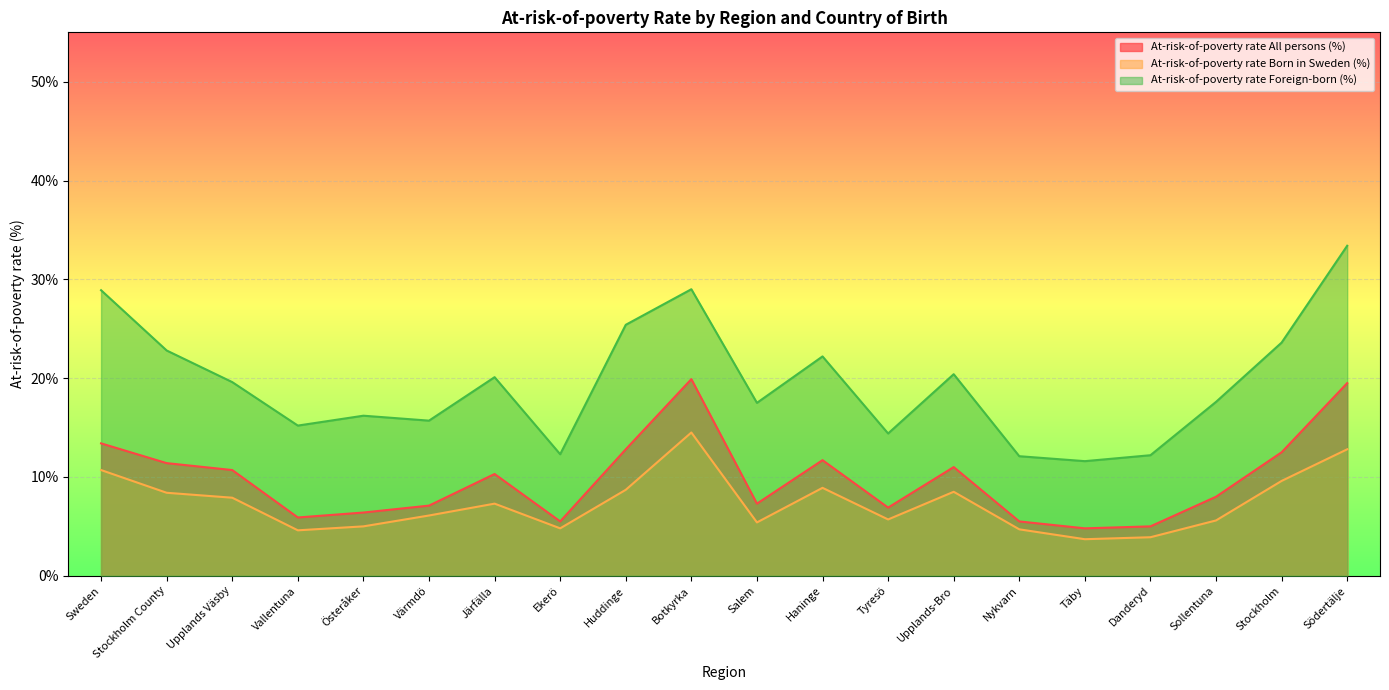

At which label is At-risk-of-poverty rate Born in Sweden (%) closest to 9?

Haninge